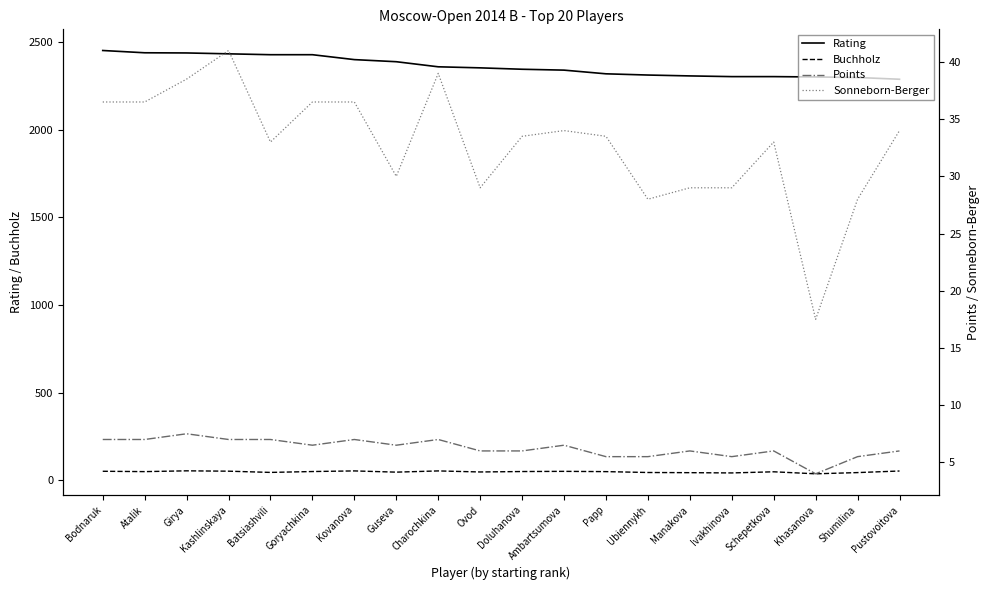

What is the average value of the Rating series?

2361.7